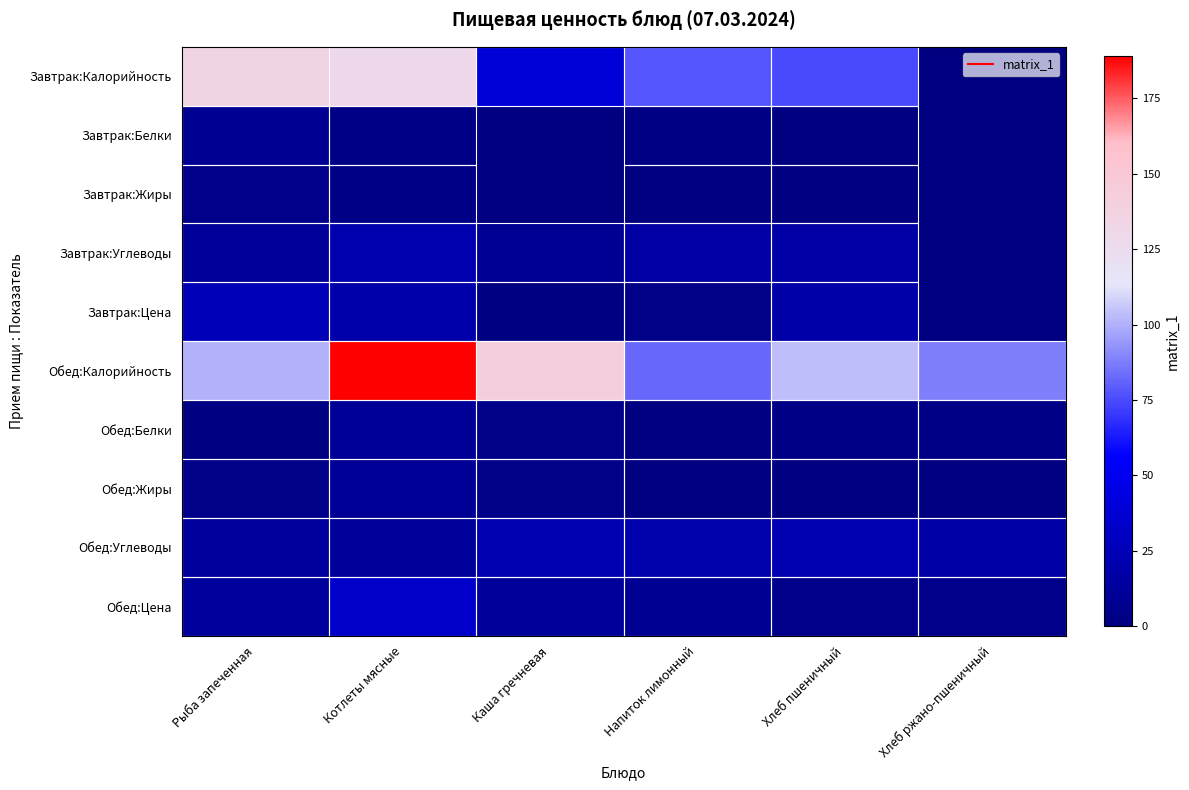

Reading left to right, extract all data points from this chart.

Завтрак:Калорийность: Рыба запеченная=134.7	Котлеты мясные=128.5	Каша гречневая=39.9	Напиток лимонный=78.0	Хлеб пшеничный=74.8	Хлеб ржано-пшеничный=0.0
Завтрак:Белки: Рыба запеченная=9.5	Котлеты мясные=3.3	Каша гречневая=0.0	Напиток лимонный=2.4	Хлеб пшеничный=0.4	Хлеб ржано-пшеничный=0.0
Завтрак:Жиры: Рыба запеченная=5.3	Котлеты мясные=3.5	Каша гречневая=0.0	Напиток лимонный=0.3	Хлеб пшеничный=0.4	Хлеб ржано-пшеничный=0.0
Завтрак:Углеводы: Рыба запеченная=12.2	Котлеты мясные=20.9	Каша гречневая=10.0	Напиток лимонный=16.5	Хлеб пшеничный=17.3	Хлеб ржано-пшеничный=0.0
Завтрак:Цена: Рыба запеченная=25.4	Котлеты мясные=19.4	Каша гречневая=1.9	Напиток лимонный=4.0	Хлеб пшеничный=18.8	Хлеб ржано-пшеничный=0.0
Обед:Калорийность: Рыба запеченная=100.9	Котлеты мясные=188.9	Каша гречневая=141.9	Напиток лимонный=82.2	Хлеб пшеничный=104.0	Хлеб ржано-пшеничный=88.0
Обед:Белки: Рыба запеченная=2.0	Котлеты мясные=10.8	Каша гречневая=4.8	Напиток лимонный=0.1	Хлеб пшеничный=3.2	Хлеб ржано-пшеничный=3.2
Обед:Жиры: Рыба запеченная=4.2	Котлеты мясные=10.8	Каша гречневая=4.1	Напиток лимонный=0.0	Хлеб пшеничный=0.4	Хлеб ржано-пшеничный=0.4
Обед:Углеводы: Рыба запеченная=13.6	Котлеты мясные=12.1	Каша гречневая=21.5	Напиток лимонный=20.2	Хлеб пшеничный=22.0	Хлеб ржано-пшеничный=18.4
Обед:Цена: Рыба запеченная=13.4	Котлеты мясные=33.6	Каша гречневая=11.9	Напиток лимонный=8.5	Хлеб пшеничный=5.4	Хлеб ржано-пшеничный=5.3